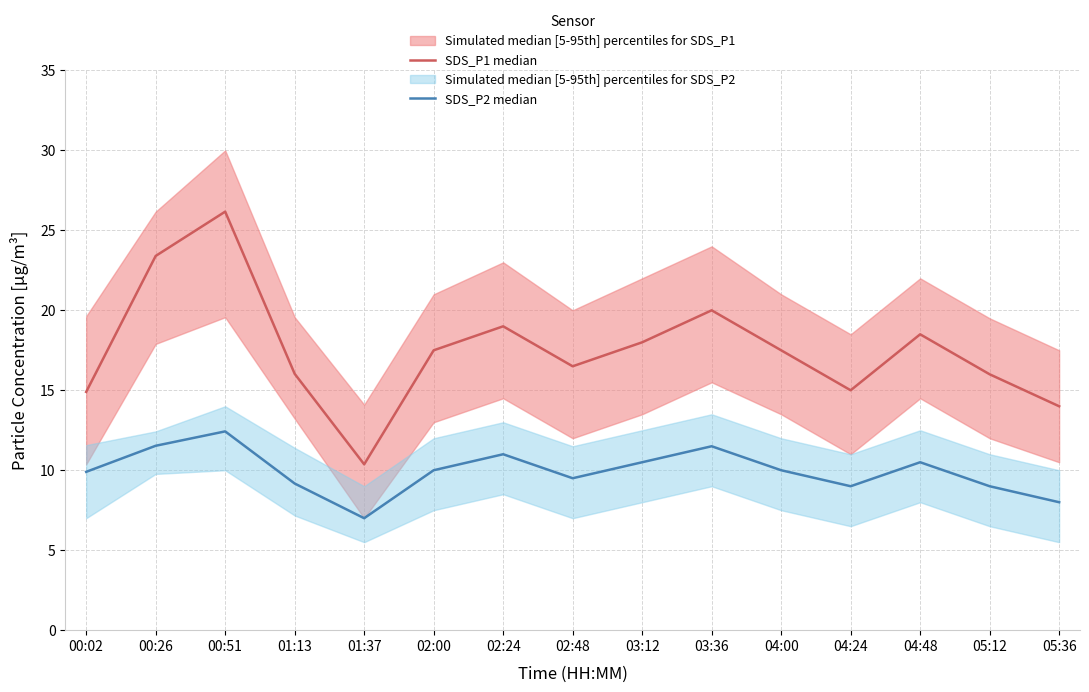

Where is the first local minimum for SDS_P1 median?

01:37